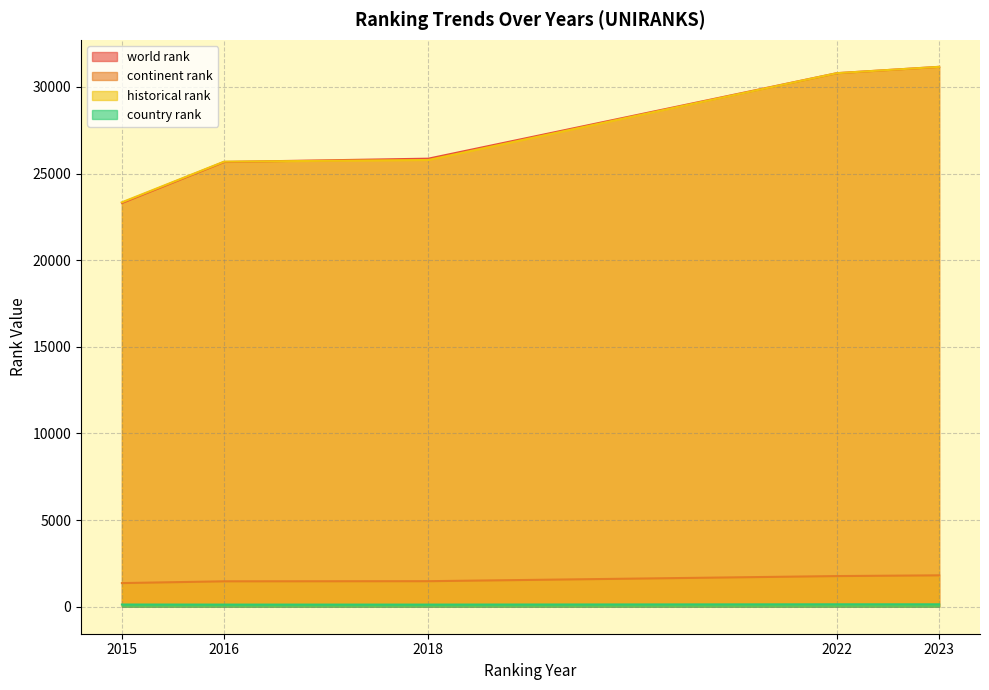

What is the value of the world rank point at the 1st from the left?

23303